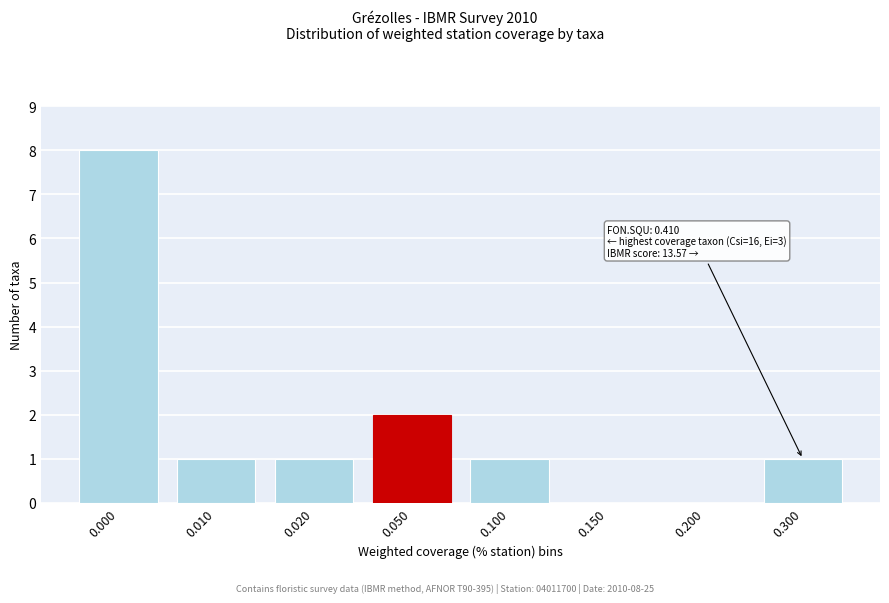

Reading right to left, extract all data points from this chart.

0.300=1	0.200=0	0.150=0	0.100=1	0.050=2	0.020=1	0.010=1	0.000=8